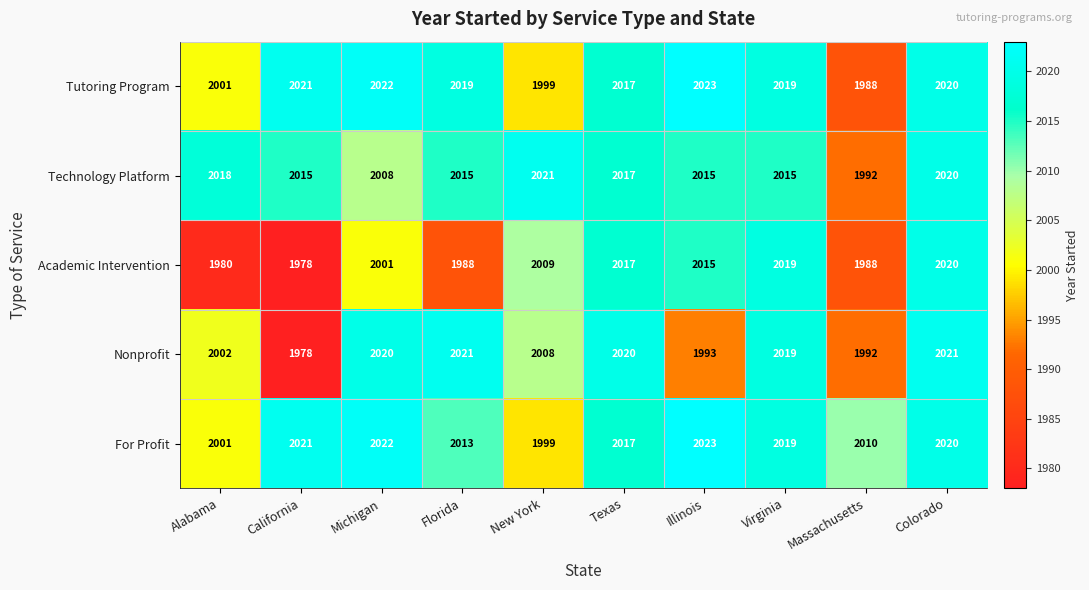

Which series changed the most between Florida and Massachusetts?

Tutoring Program